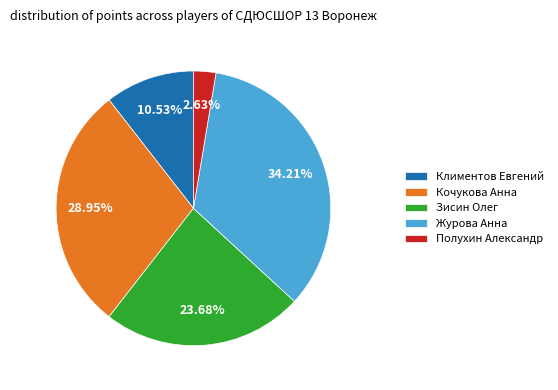

How many segments does this pie chart have?

5